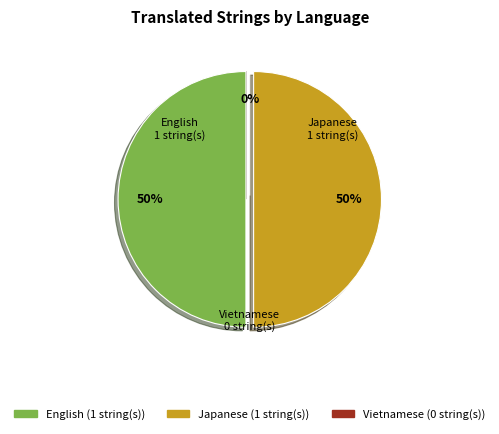

Combined, what portion of the pie is Japanese and Vietnamese?

50.0%